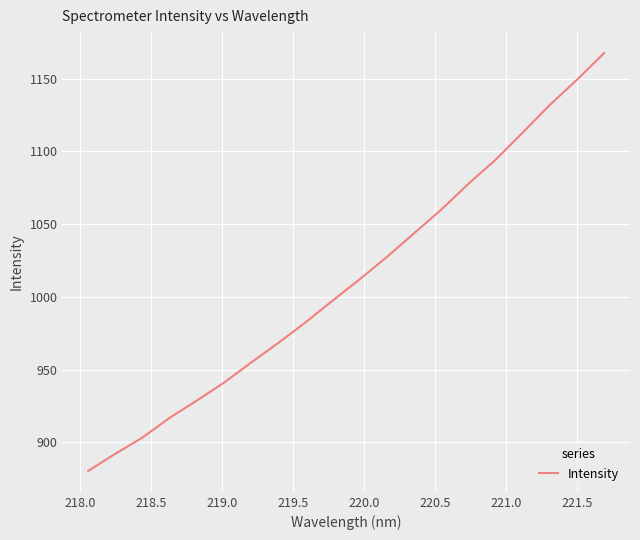

What is the smallest value displayed?

880.3